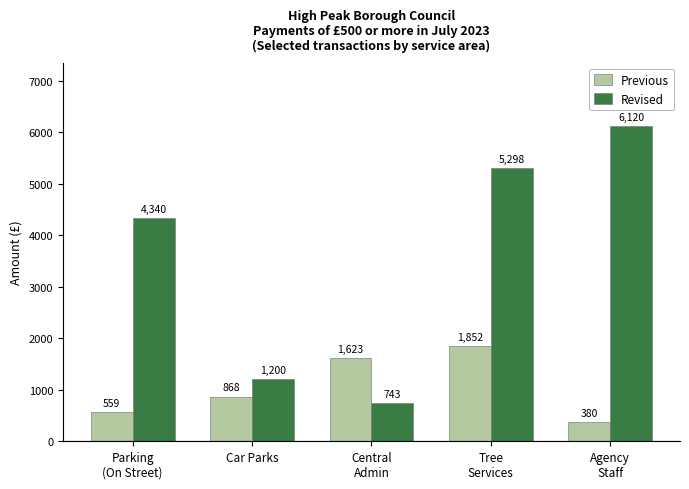

Which series has the largest range (max minus min)?

Revised